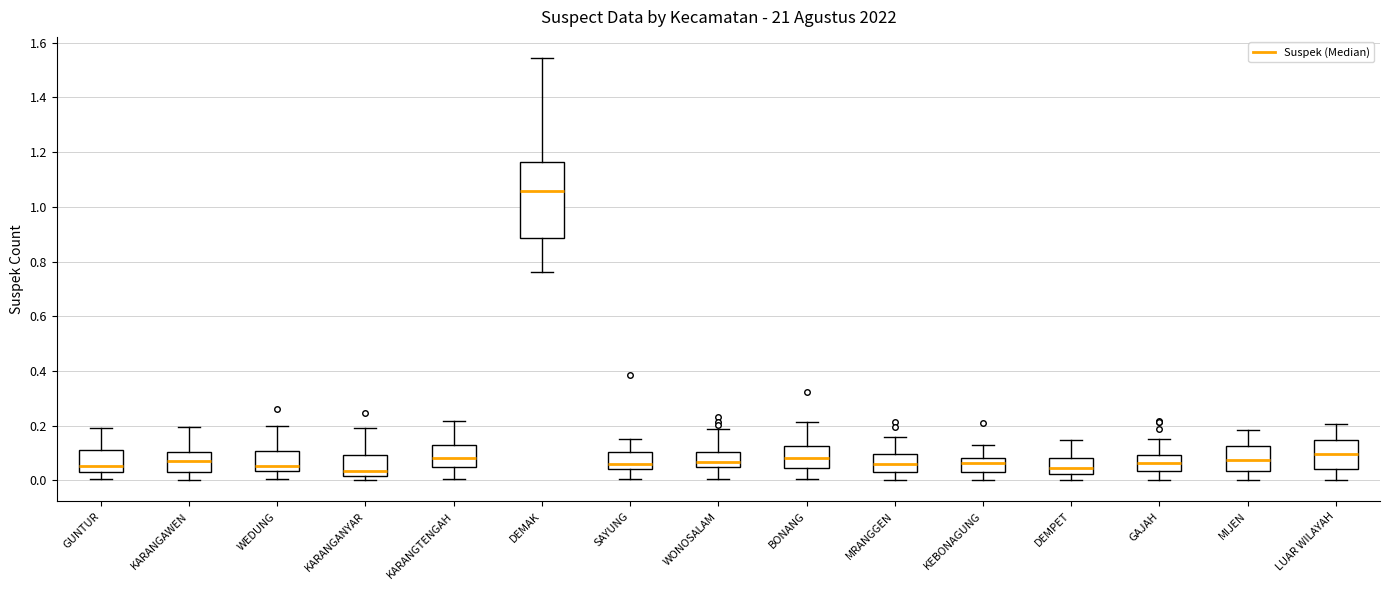

Comparing the boxes themselves (not the whiskers), which one is the tallest?

DEMAK